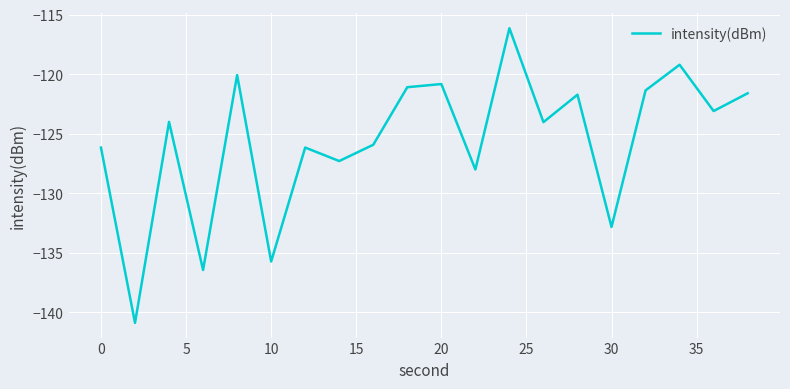

What is the greatest value displayed?

-116.1